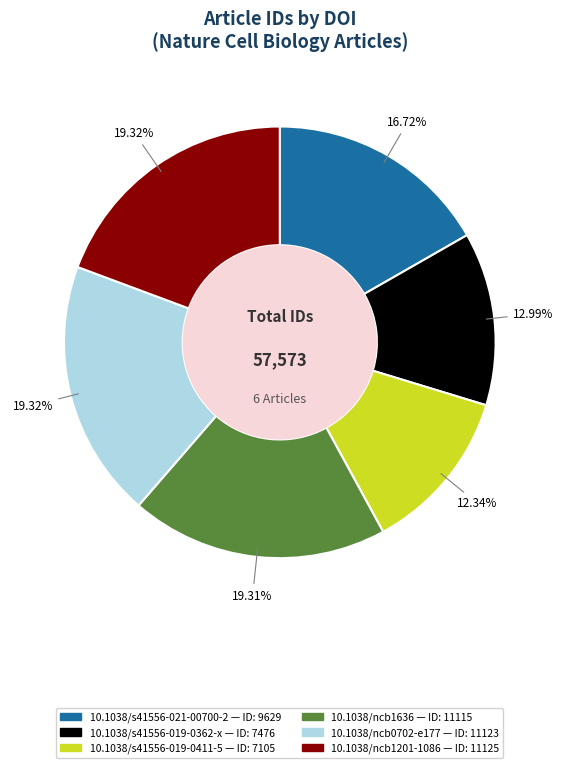

Do 10.1038/s41556-019-0362-x and 10.1038/s41556-019-0411-5 together represent more than half of the pie?

No